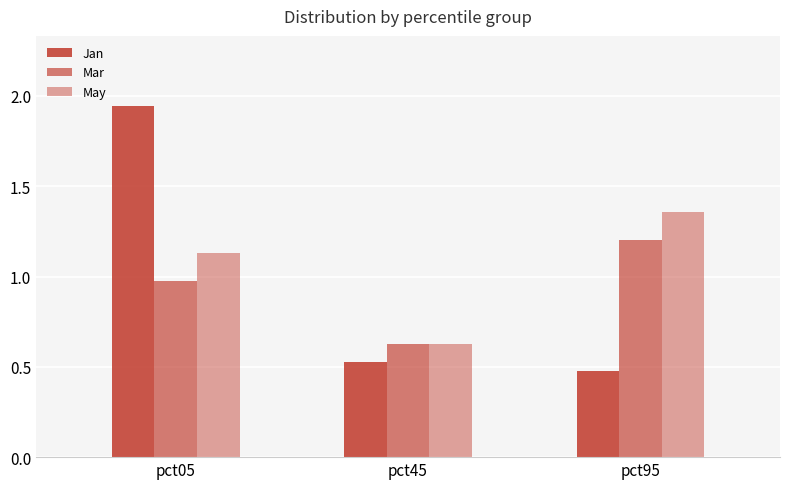

Count the number of categories in the chart.

3